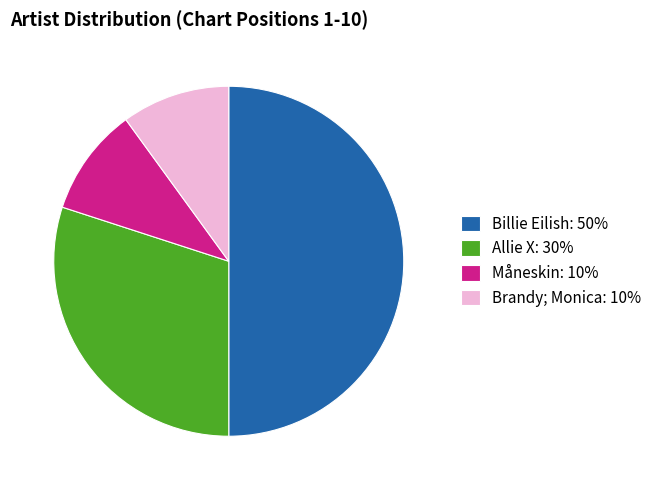

The Måneskin slice represents 10% of the pie. True or false?

True